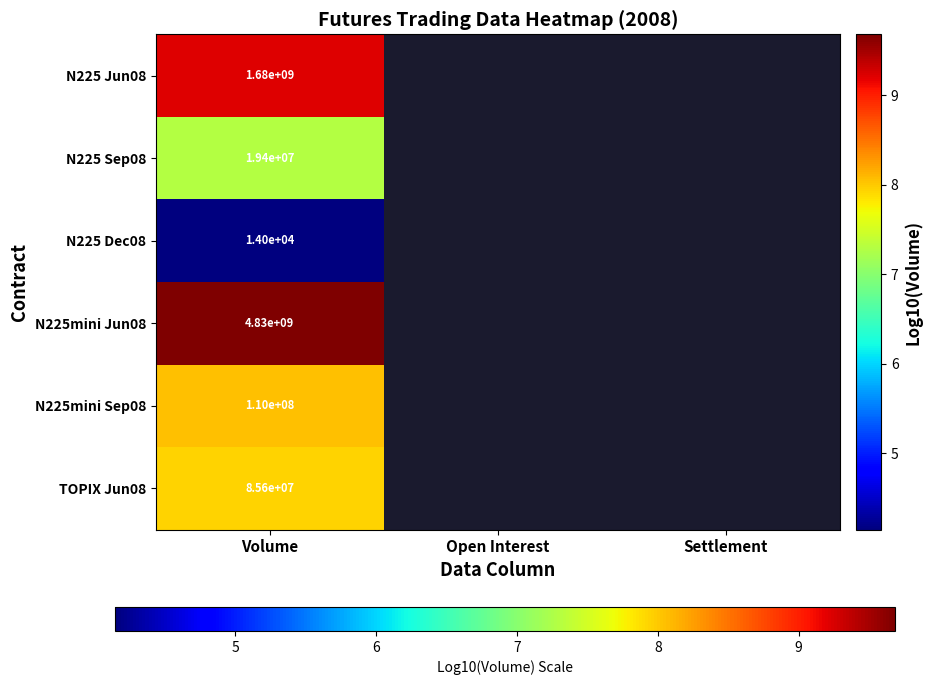

At which category is the sum across all series the highest?

Volume